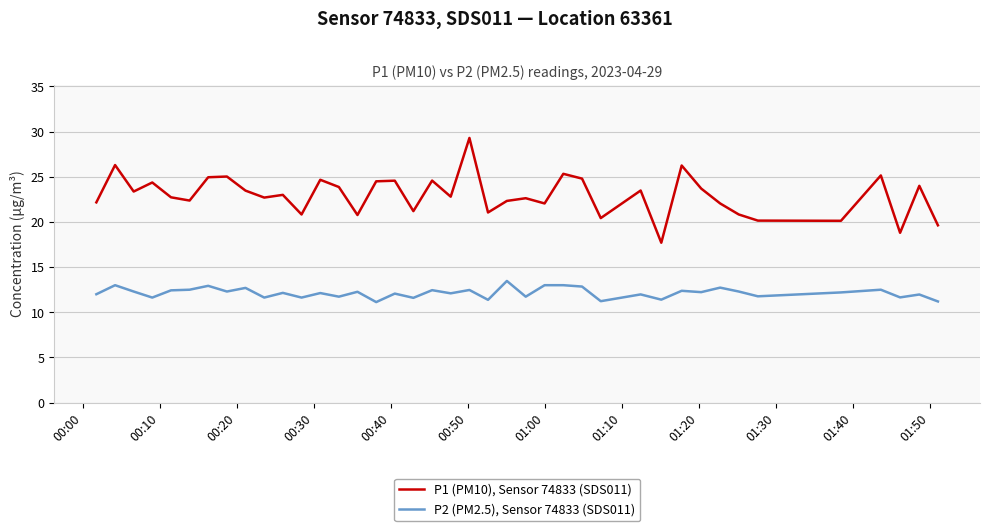

List the series in order of their overall mean, highest first.

P1 (PM10), Sensor 74833 (SDS011), P2 (PM2.5), Sensor 74833 (SDS011)